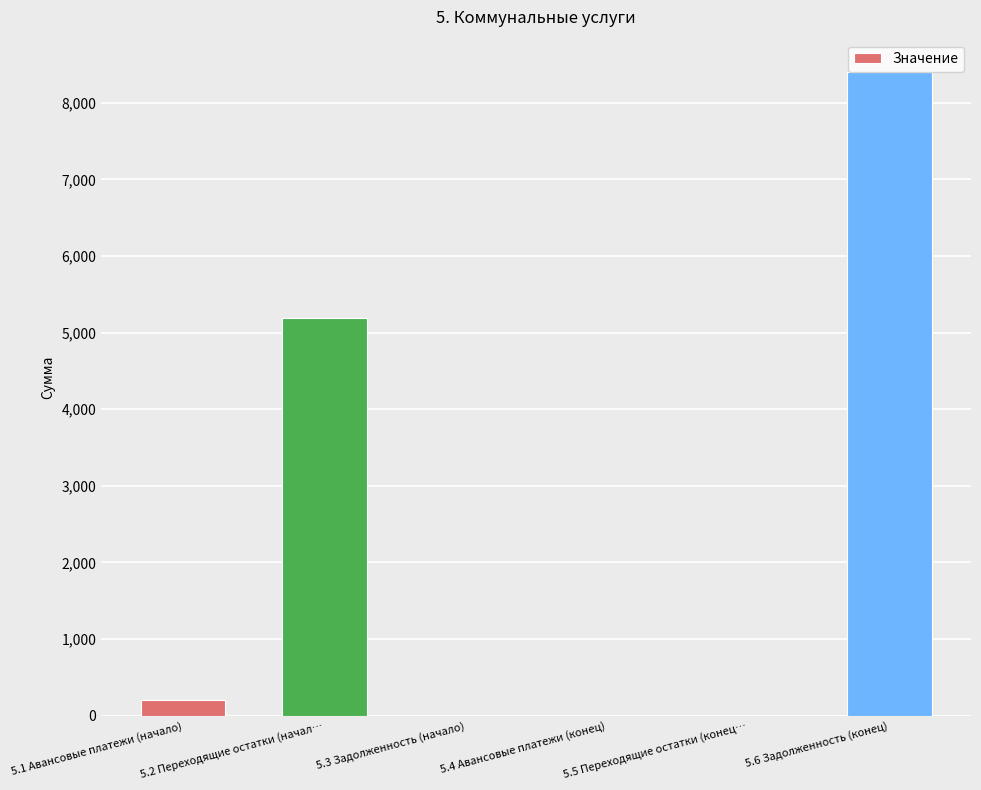

Are the bars horizontal?

No